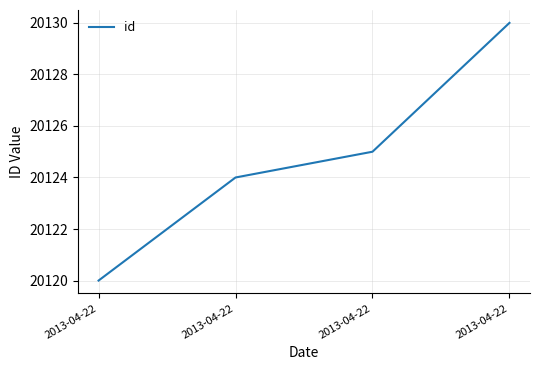

What is the sum of the values at 2013-04-22 and 2013-04-22?

40250